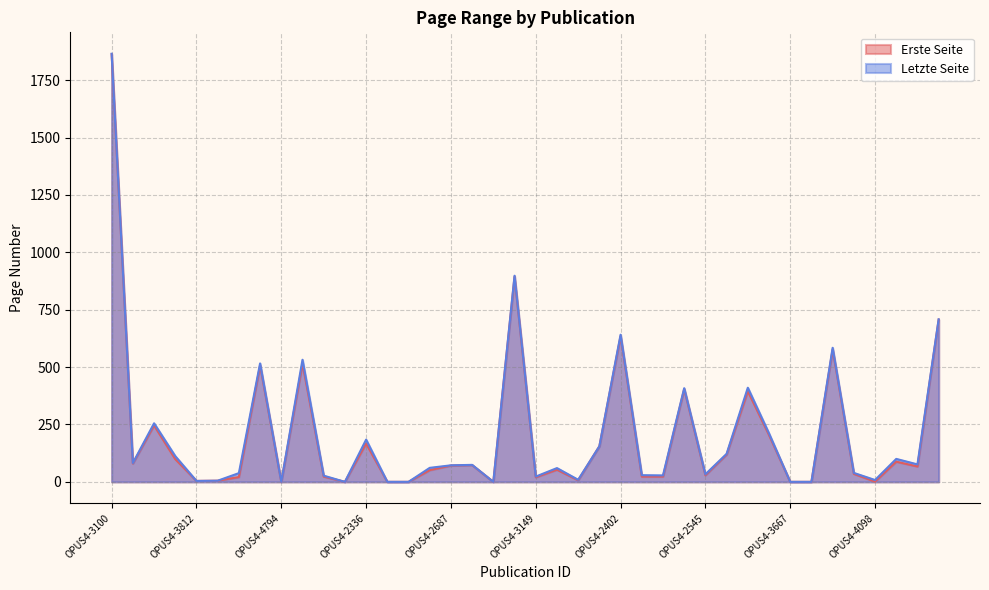

Reading left to right, extract all data points from this chart.

Erste Seite: OPUS4-3100=1863	OPUS4-3597=80	OPUS4-3601=246	OPUS4-3856=99	OPUS4-3812=4	OPUS4-3813=5	OPUS4-4792=21	OPUS4-4793=507	OPUS4-4794=0	OPUS4-4795=515	OPUS4-4843=23	OPUS4-2333=0	OPUS4-2336=167	OPUS4-2325=0	OPUS4-2332=0	OPUS4-2686=51	OPUS4-2687=71	OPUS4-2689=73	OPUS4-3222=0	OPUS4-3148=894	OPUS4-3149=20	OPUS4-3706=53	OPUS4-3711=7	OPUS4-2401=155	OPUS4-2402=635	OPUS4-2422=23	OPUS4-2542=23	OPUS4-2543=404	OPUS4-2545=29	OPUS4-2523=119	OPUS4-2972=395	OPUS4-3656=204	OPUS4-3667=0	OPUS4-3675=0	OPUS4-4110=577	OPUS4-4111=35	OPUS4-4098=1	OPUS4-4099=88	OPUS4-6034=67	OPUS4-6141=707
Letzte Seite: OPUS4-3100=1865	OPUS4-3597=82	OPUS4-3601=255	OPUS4-3856=112	OPUS4-3812=4	OPUS4-3813=5	OPUS4-4792=38	OPUS4-4793=516	OPUS4-4794=0	OPUS4-4795=532	OPUS4-4843=27	OPUS4-2333=0	OPUS4-2336=184	OPUS4-2325=0	OPUS4-2332=0	OPUS4-2686=61	OPUS4-2687=72	OPUS4-2689=74	OPUS4-3222=0	OPUS4-3148=898	OPUS4-3149=23	OPUS4-3706=60	OPUS4-3711=9	OPUS4-2401=155	OPUS4-2402=641	OPUS4-2422=29	OPUS4-2542=28	OPUS4-2543=408	OPUS4-2545=33	OPUS4-2523=122	OPUS4-2972=410	OPUS4-3656=211	OPUS4-3667=0	OPUS4-3675=0	OPUS4-4110=584	OPUS4-4111=39	OPUS4-4098=8	OPUS4-4099=100	OPUS4-6034=76	OPUS4-6141=708